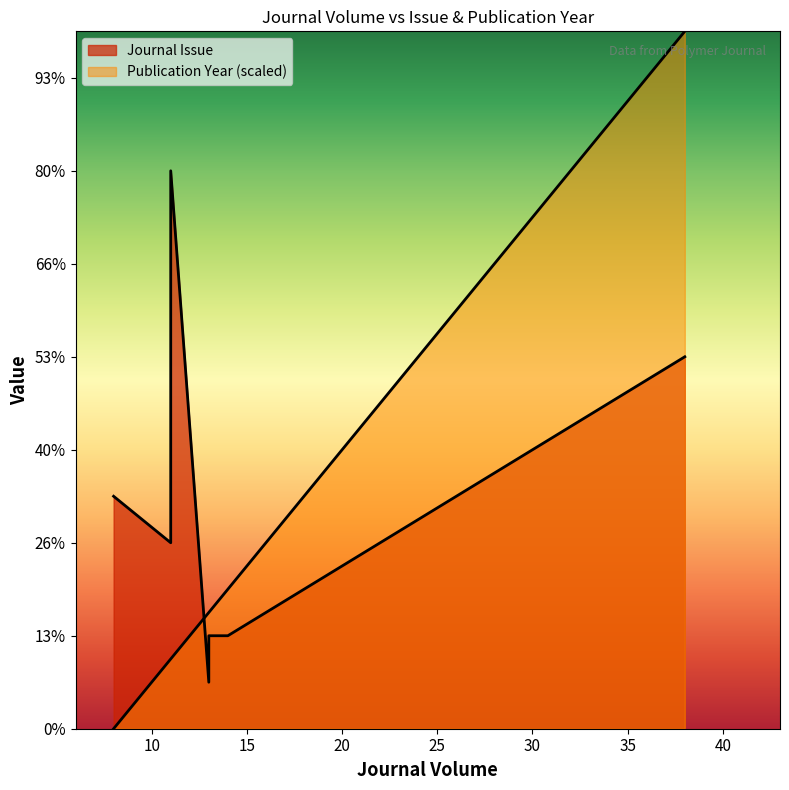

Which series has the largest total across all categories?

Journal Issue